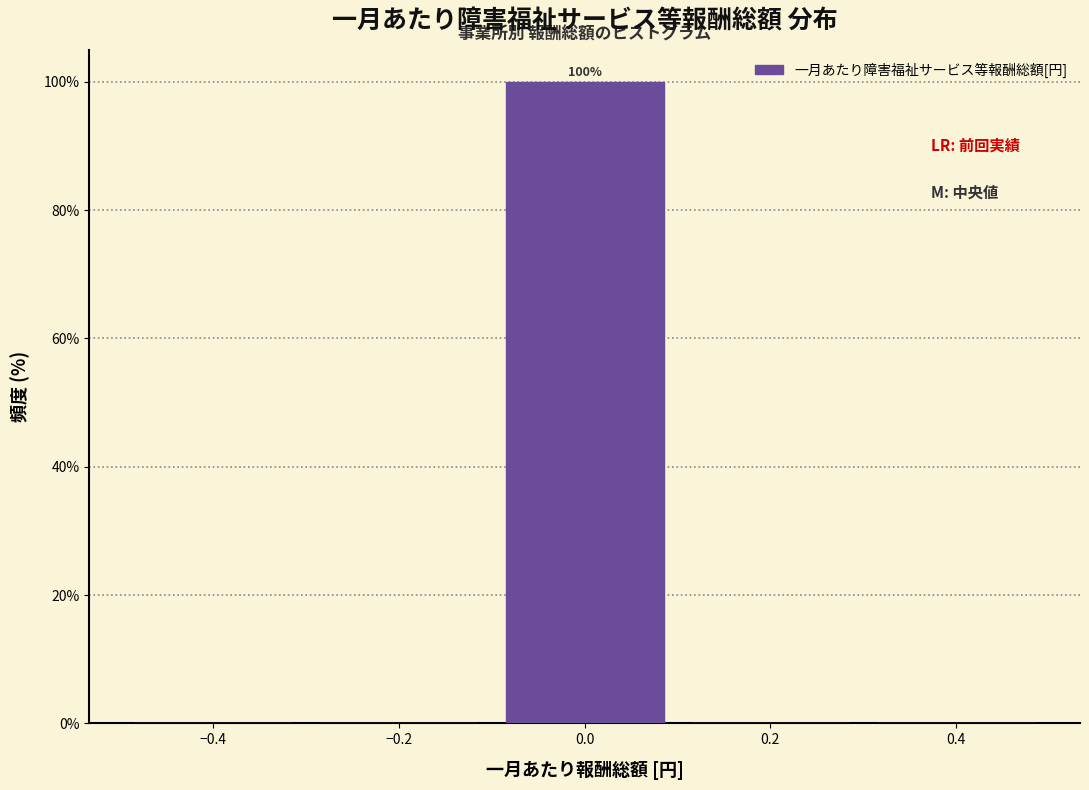

Over which range of the x-axis is the bar tallest?

-0.1 to 0.1